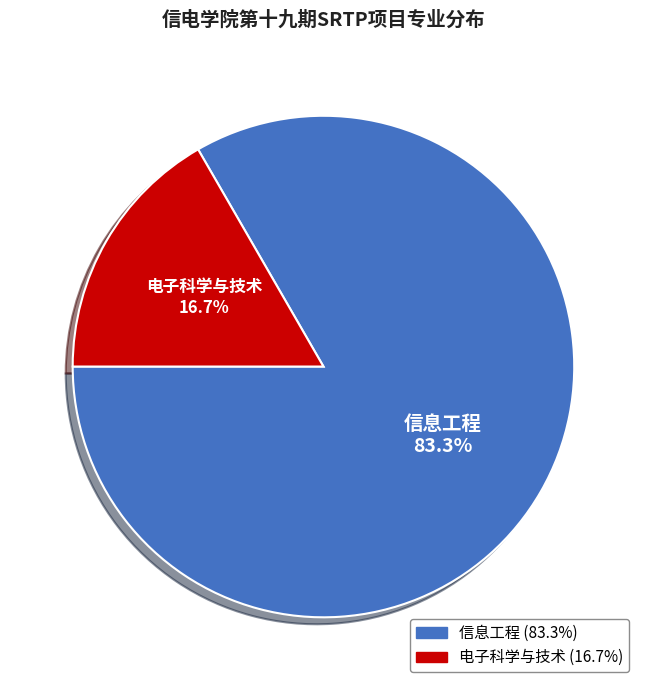

To the nearest percent, what percentage of the pie is 信息工程?

83%